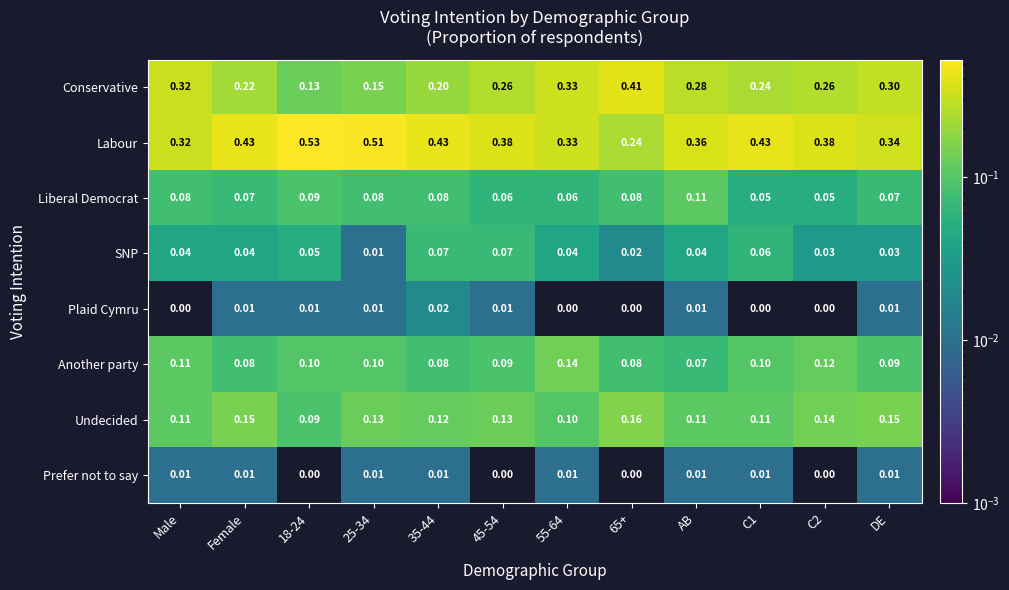

How many categories are shown in the chart?

12